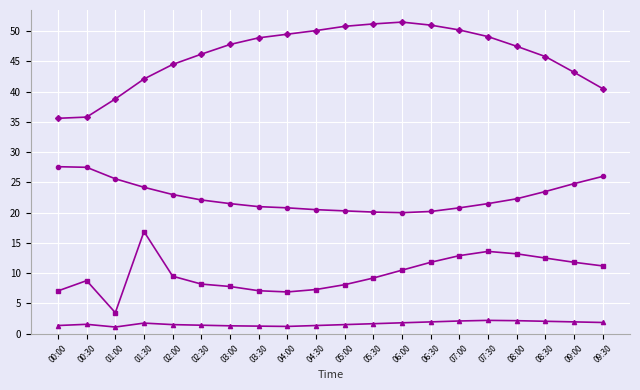

What is the greatest value displayed?

51.5